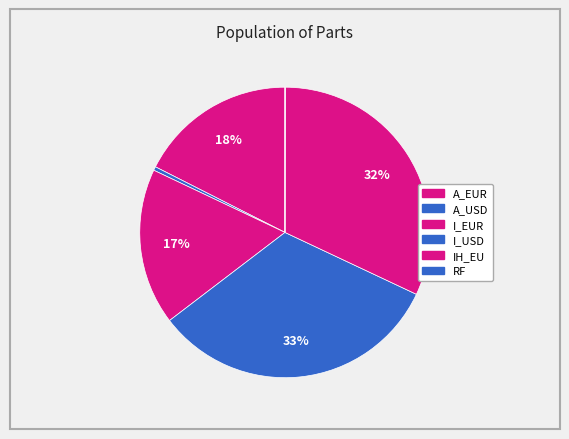

What is the change in value from I_EUR to RF?

-115725.3